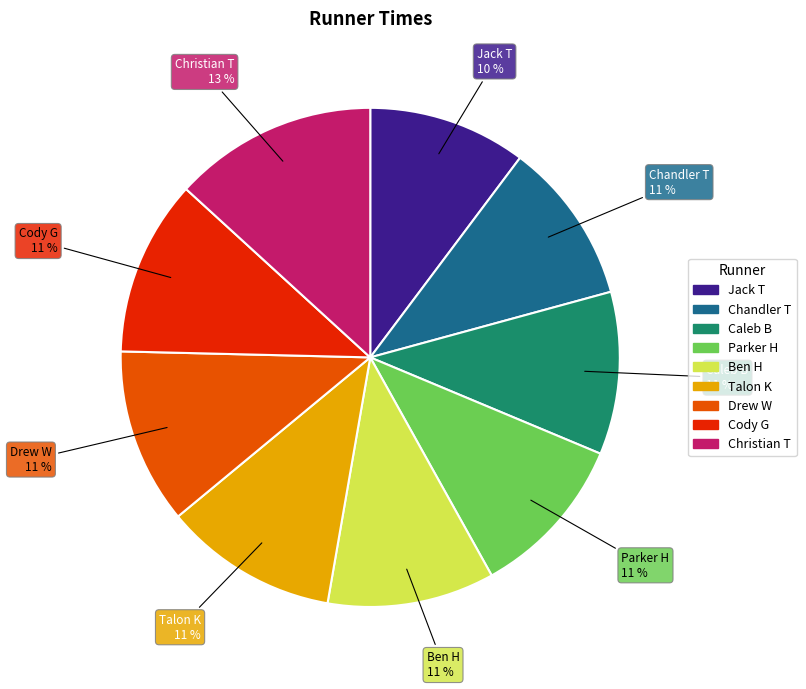

What percentage is the Jack T slice, to the nearest percent?

10%